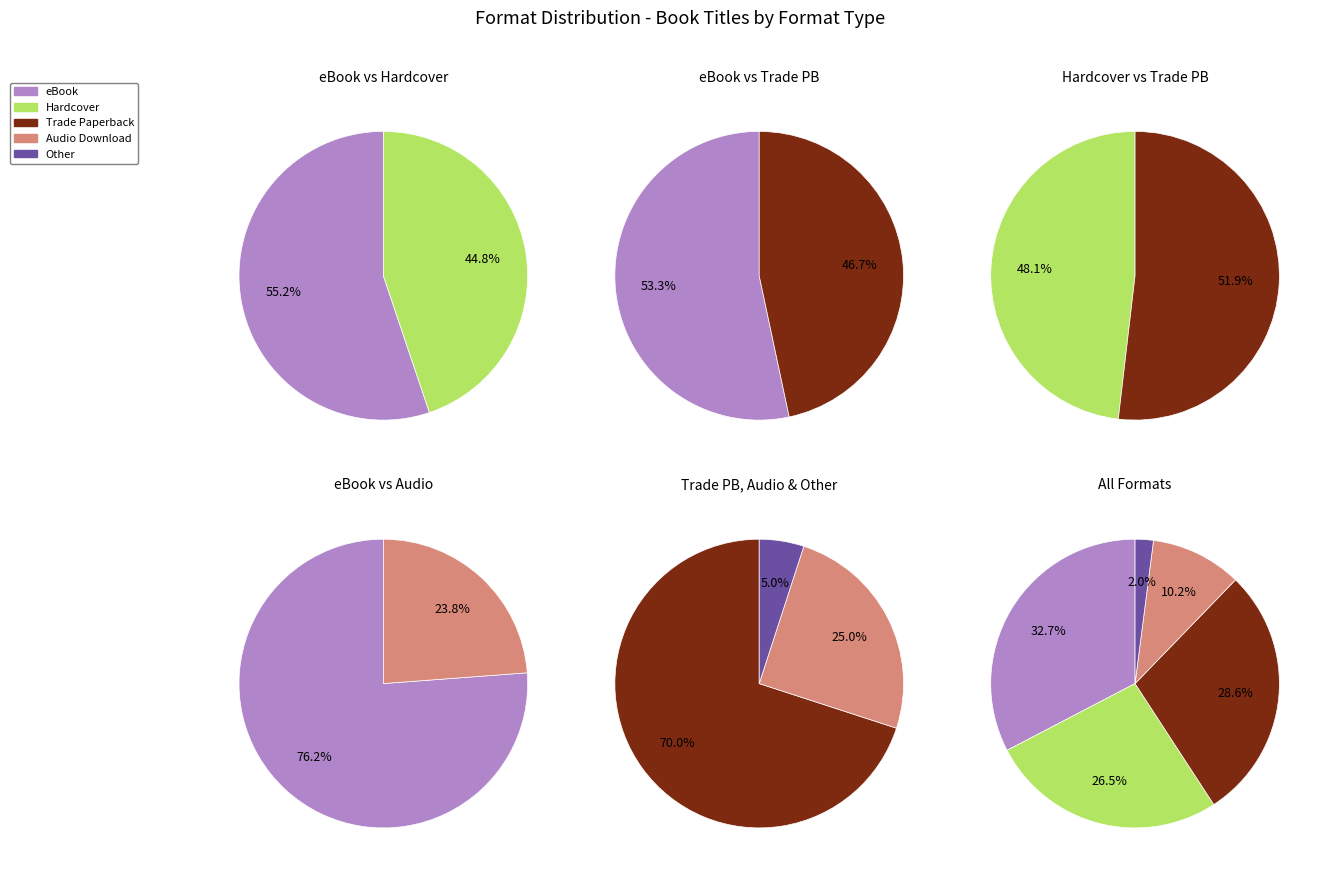

Combined, do Trade Paperback and Hardcover account for over 50%?

Yes